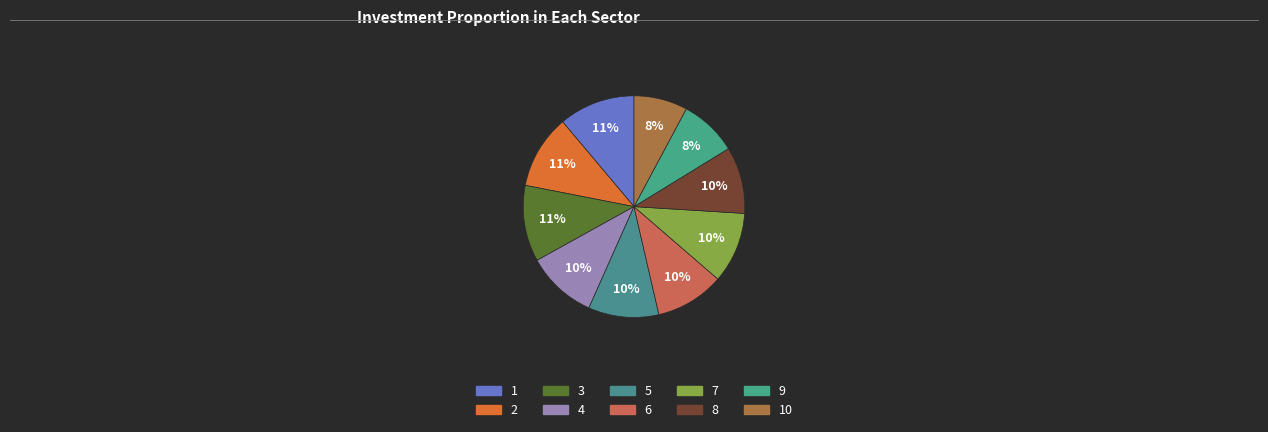

How many segments does this pie chart have?

10